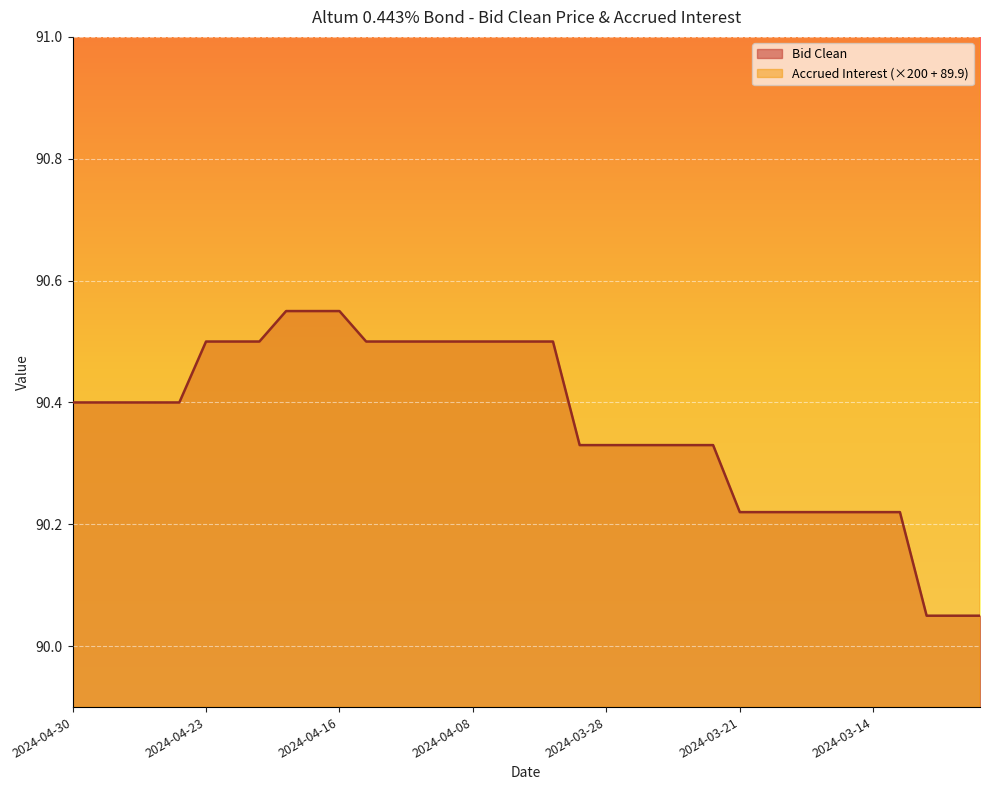

What is the average value of the Bid Clean series?

90.4